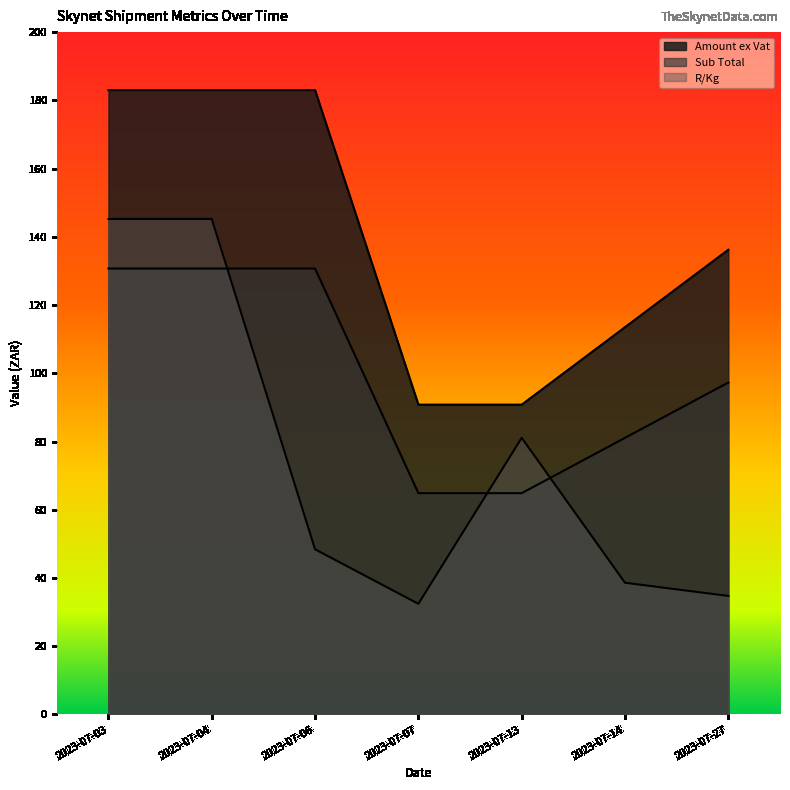

What is the value of the Amount ex Vat point at the 1st from the left?

183.0